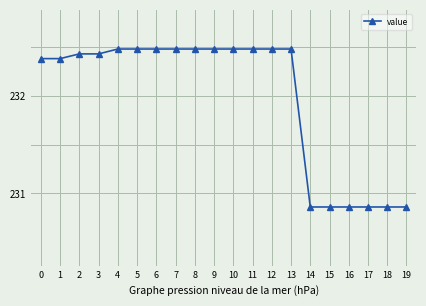

What is the difference between the maximum and minimum values?

1.6